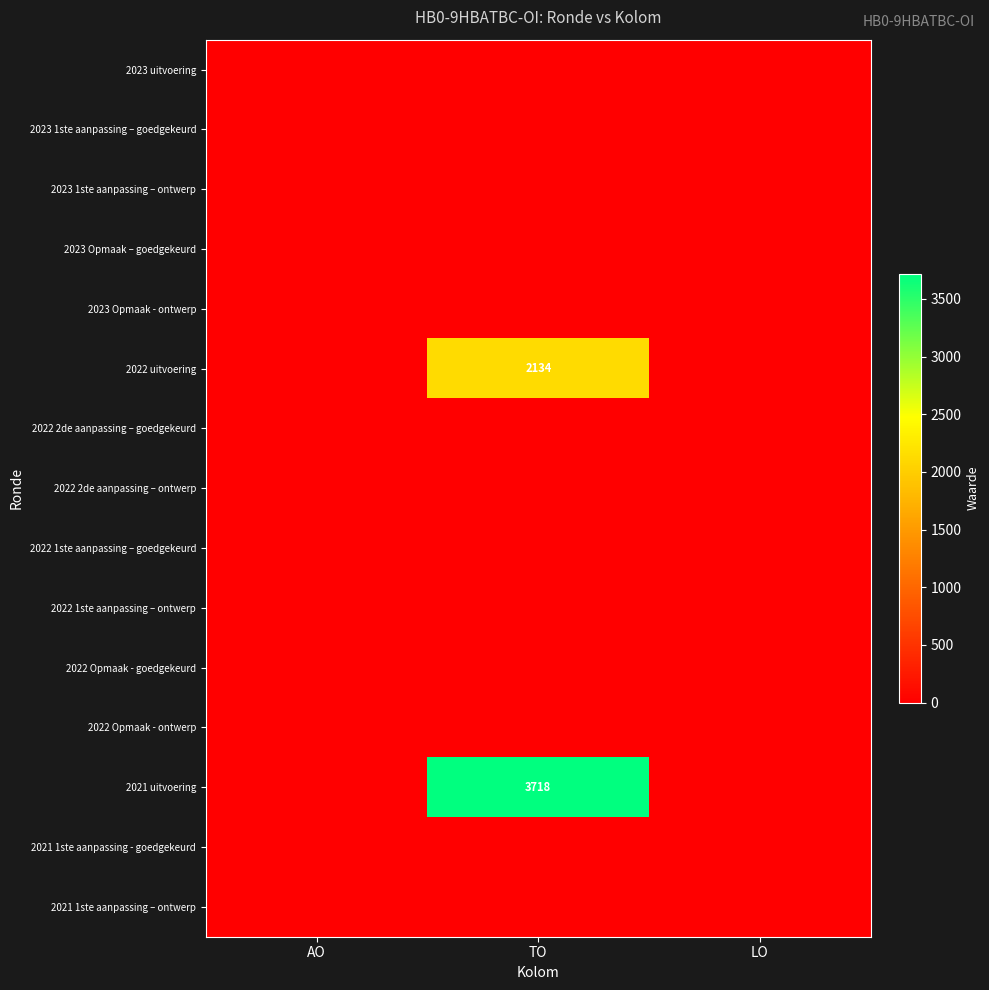

The value of 2022 1ste aanpassing – goedgekeurd at LO is 0. True or false?

True